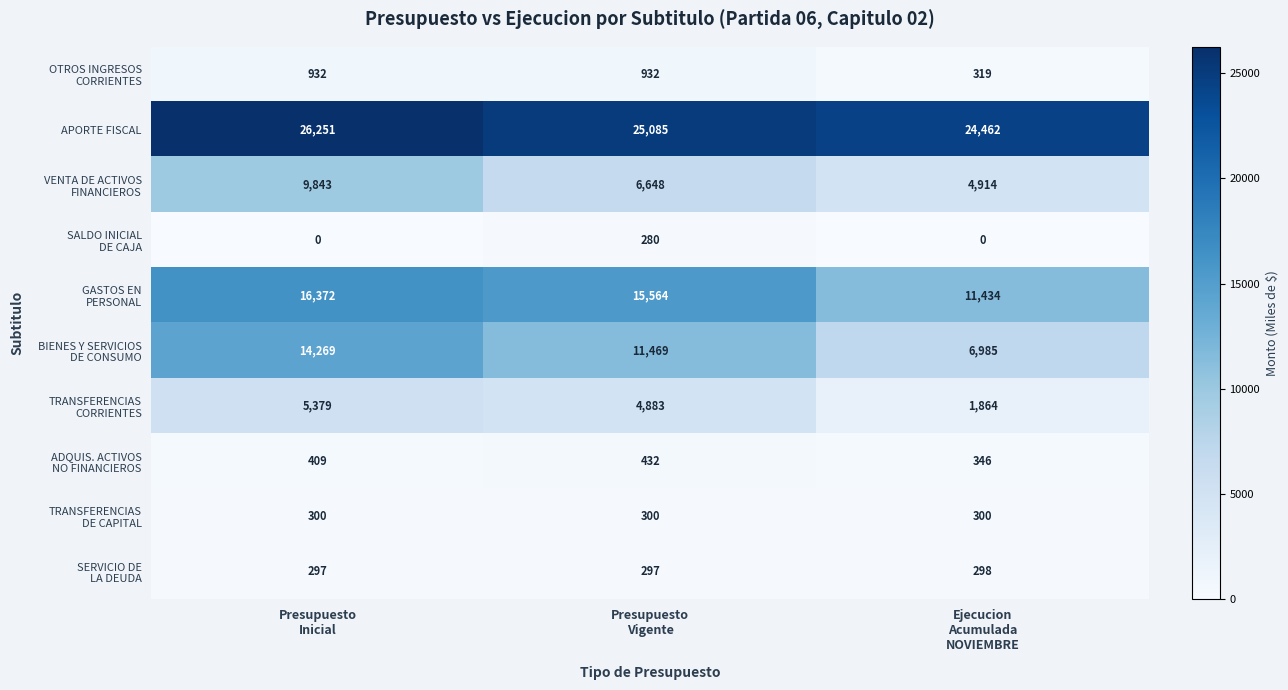

How many APORTE FISCAL values are between 24462 and 26251?

3